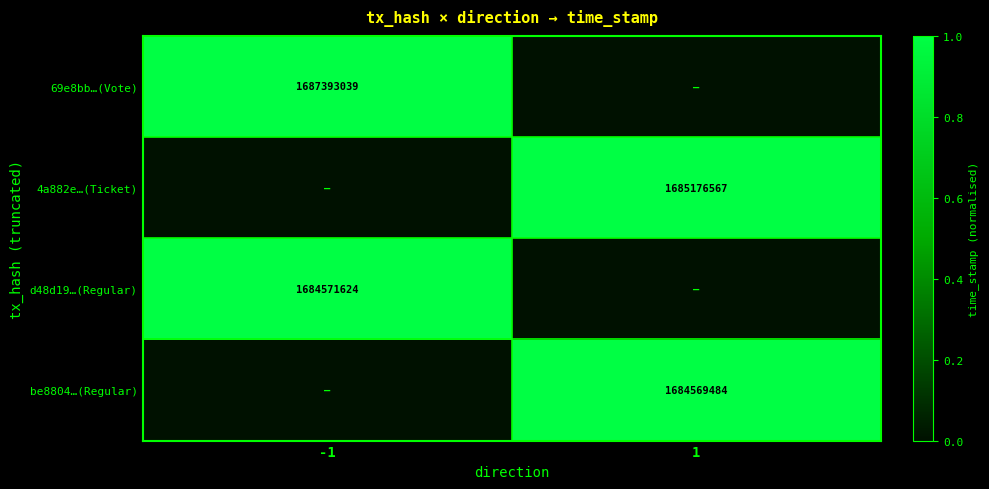

The 69e8bb…(Vote) series shows 1687393039 at -1. True or false?

True